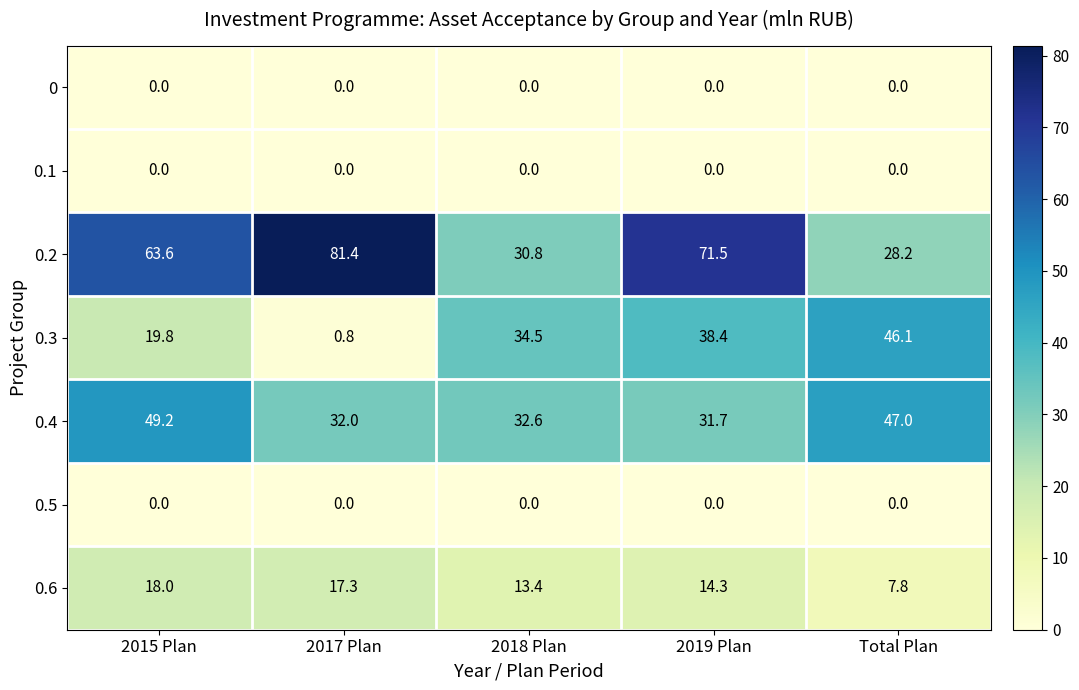

What is the highest value of the 0.3 series?

46.1